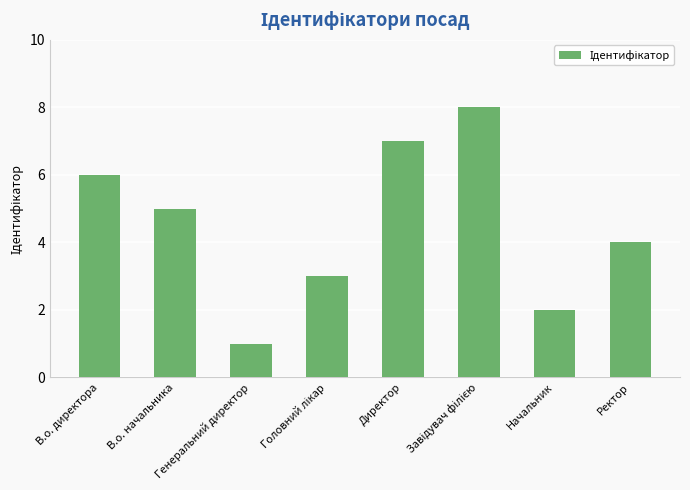

How many data points are less than 5?

4